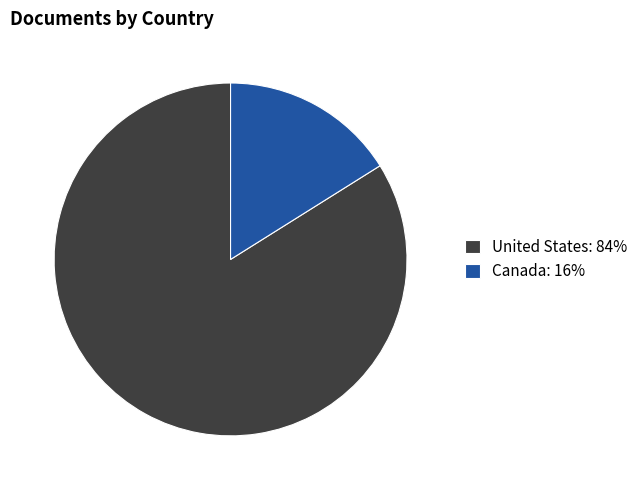

What is the ratio of the value at United States: 84% to the value at Canada: 16%?

5.2